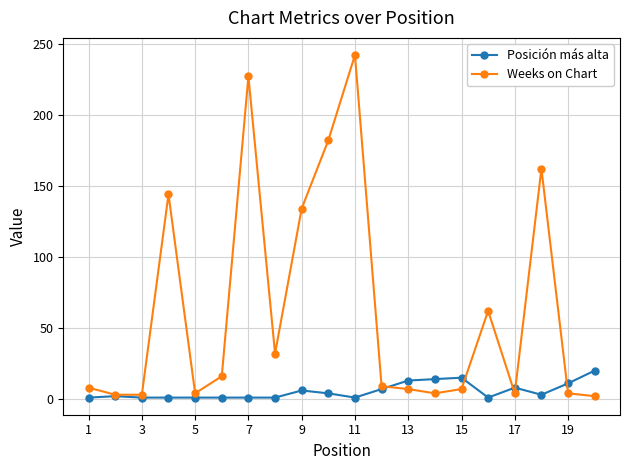

Which series has the largest total across all categories?

Weeks on Chart